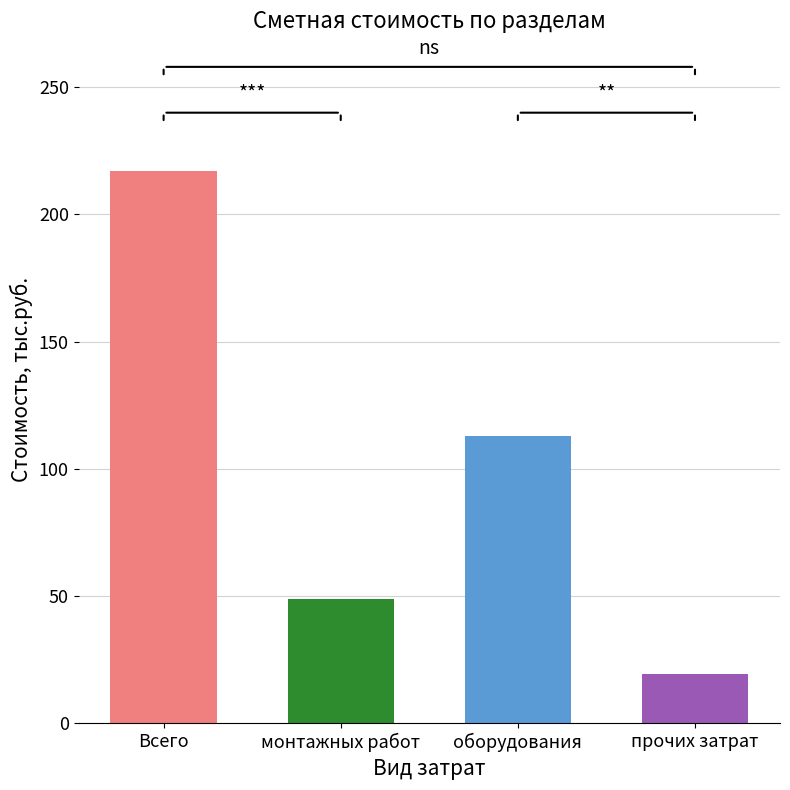

What is the difference between the maximum and minimum values?

197.9